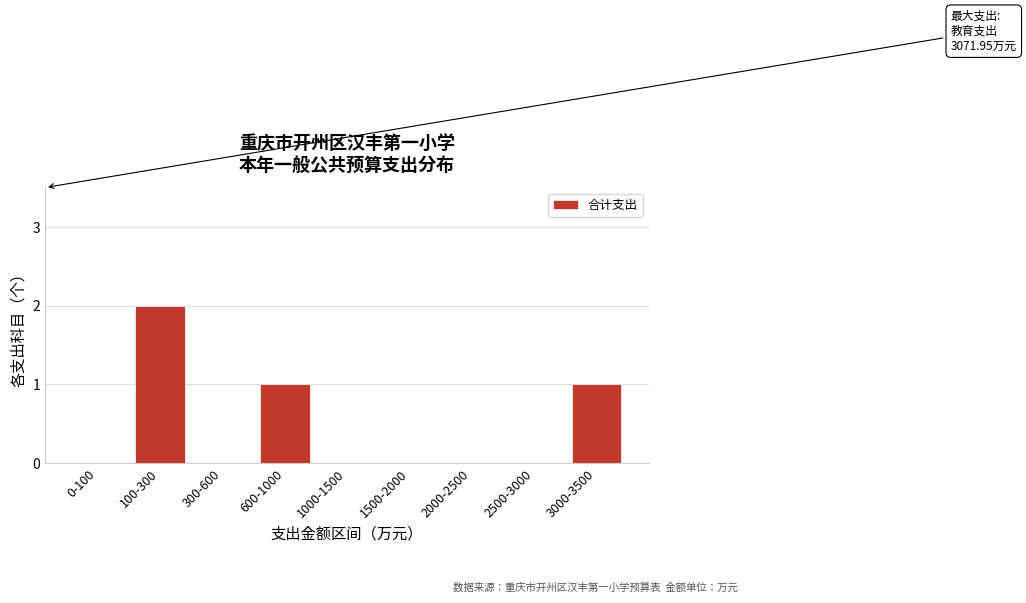

Reading left to right, transcribe all the data shown in this chart.

0-100=0	100-300=2	300-600=0	600-1000=1	1000-1500=0	1500-2000=0	2000-2500=0	2500-3000=0	3000-3500=1